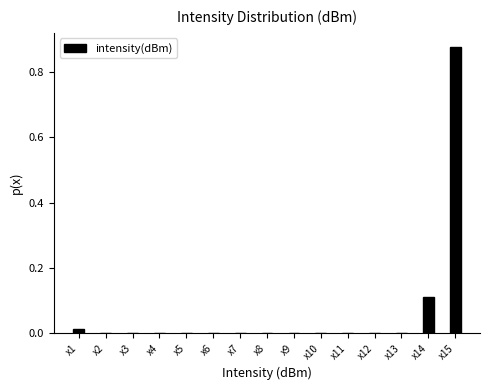

The chart shows a value of 0.0 at x9. True or false?

True